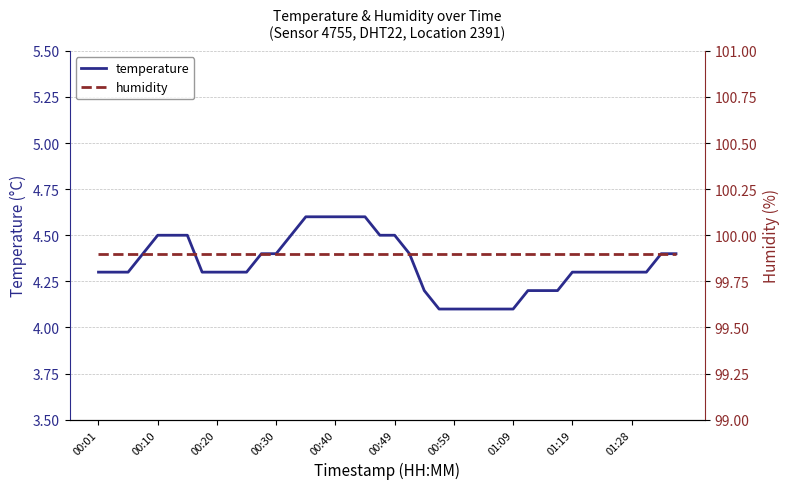

Count the temperature values in the range 4 to 5.

40